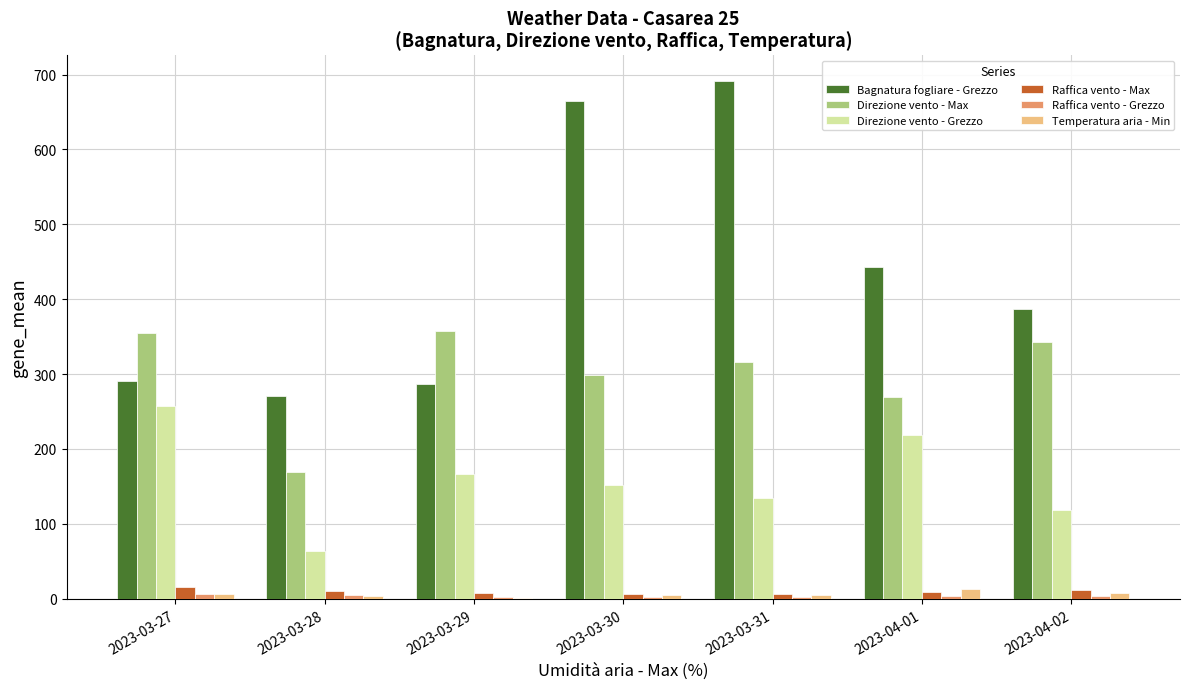

The Temperatura aria - Min series shows 1.2 at 2023-03-29. True or false?

True